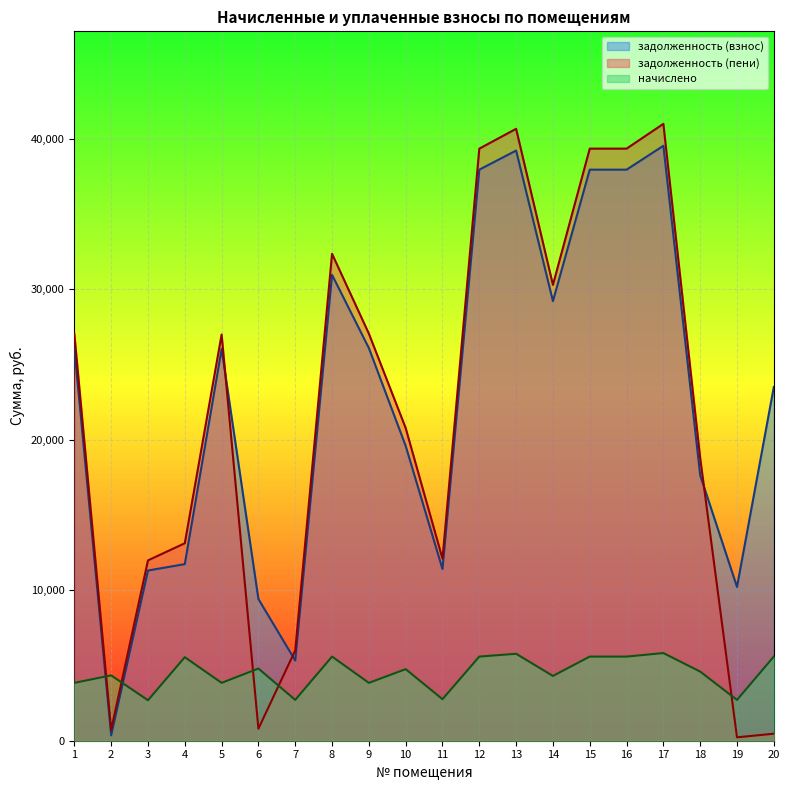

At which label does задолженность (взнос) reach its peak?

17